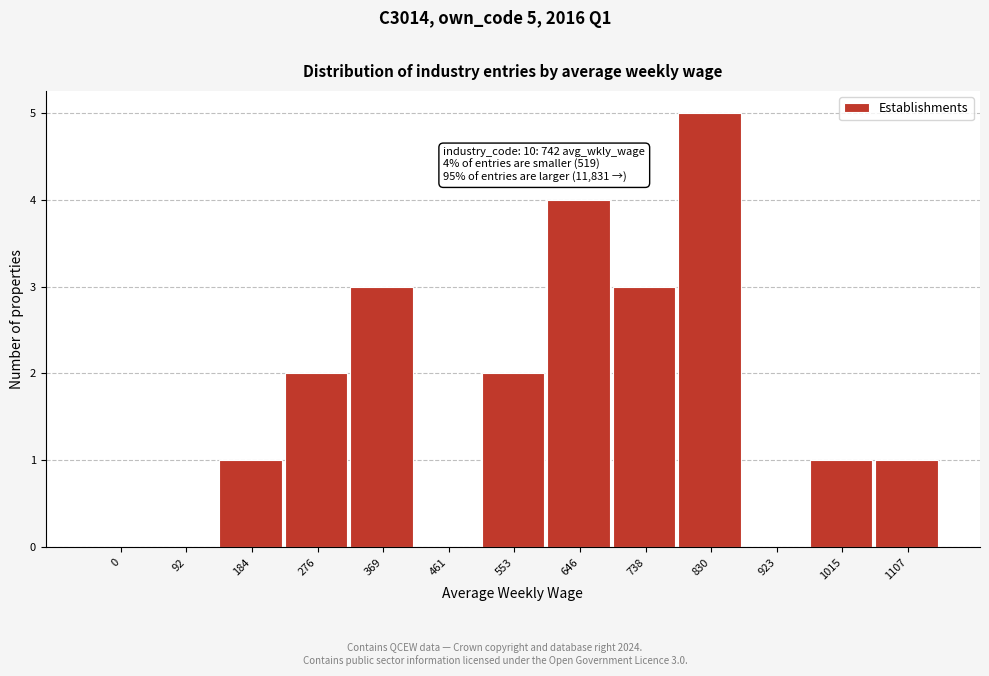

Reading left to right, extract all data points from this chart.

0=0	92=0	184=1	276=2	369=3	461=0	553=2	646=4	738=3	830=5	923=0	1015=1	1107=1